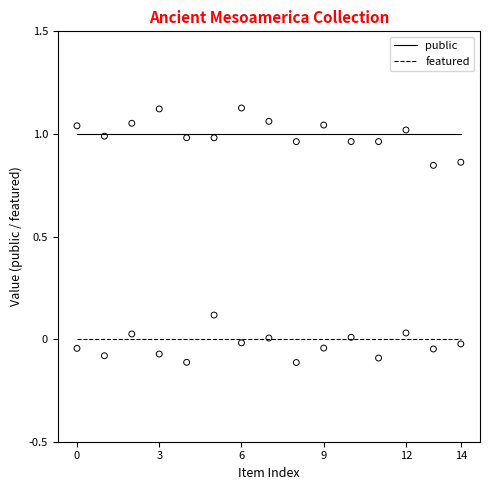

Which series has the widest spread of Y values?

public